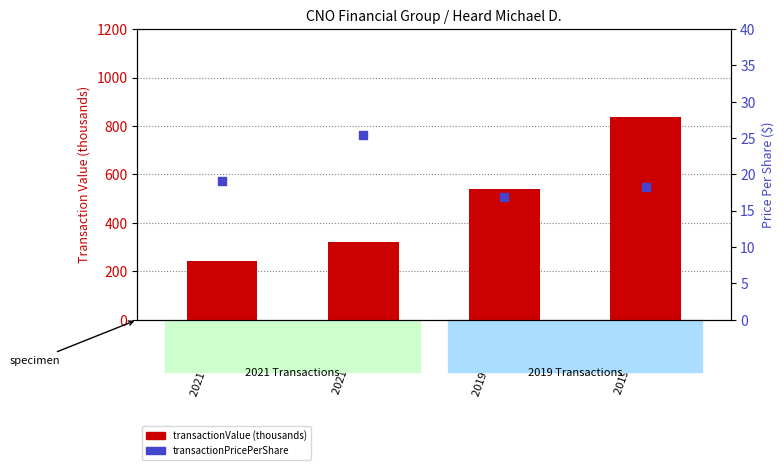

Which series contains the lowest Y value?

transactionPricePerShare